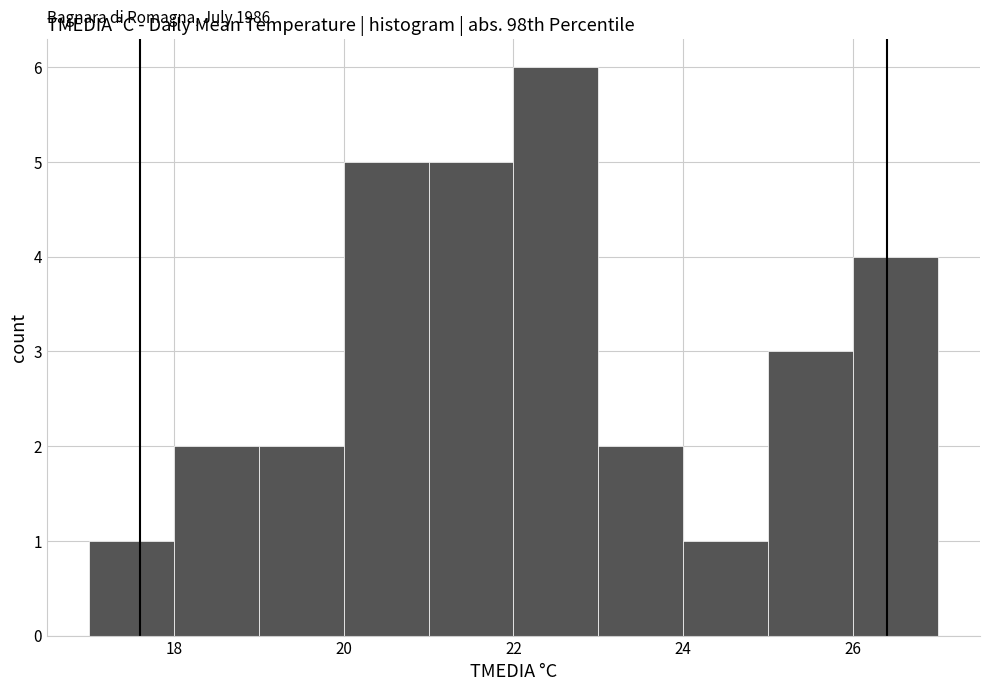

Over which range of the x-axis is the bar tallest?

22 to 23